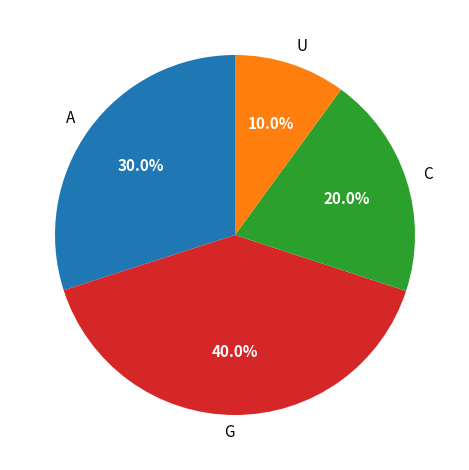

Do G and A together represent more than half of the pie?

Yes